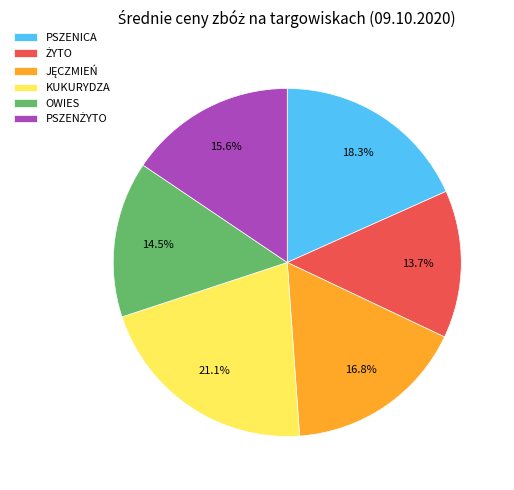

What is the ratio of the value at KUKURYDZA to the value at PSZENICA?

1.2